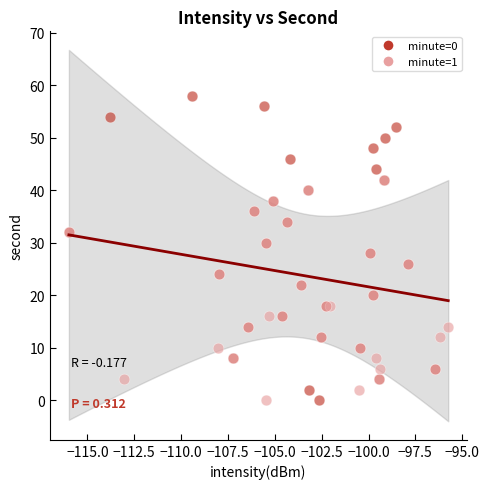

Which series has the largest Y range (max minus min)?

minute=0